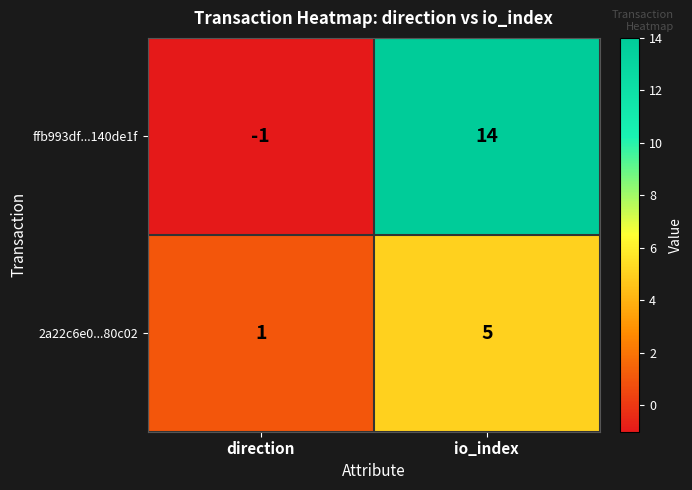

Which category has the highest value across all series?

io_index